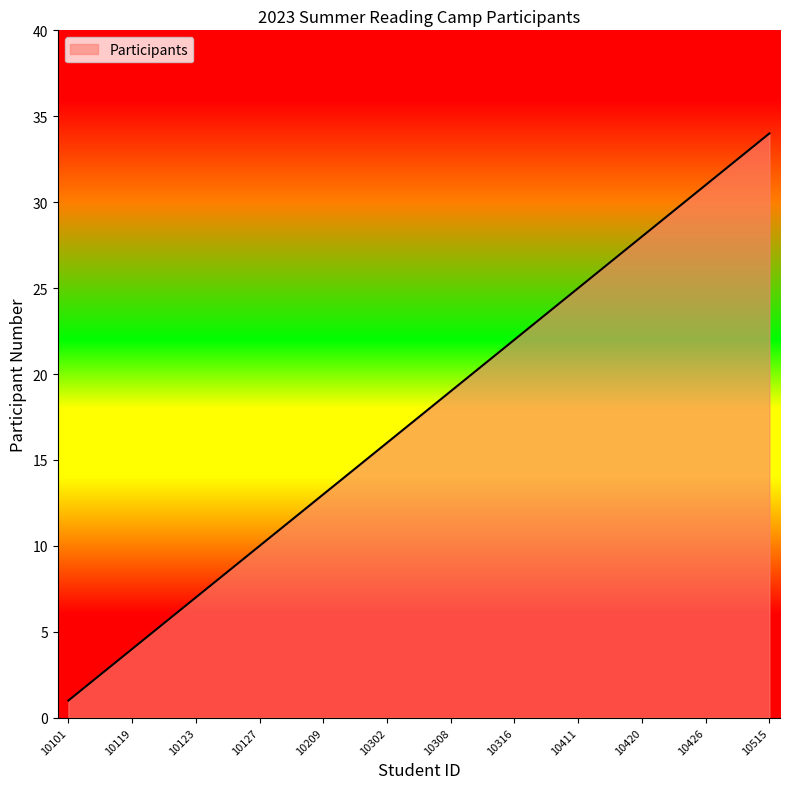

What is the maximum value shown in the chart?

34